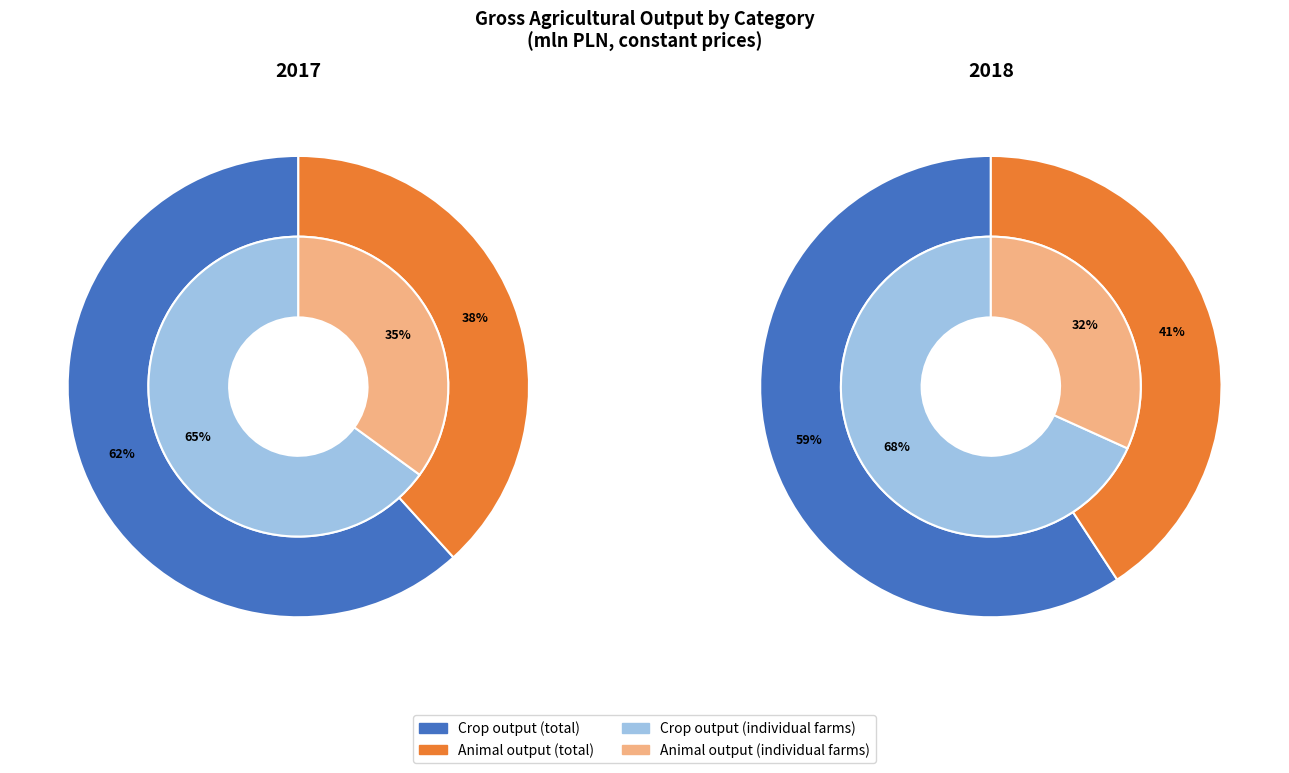

Is it true that Animal output is 9% of the pie?

False